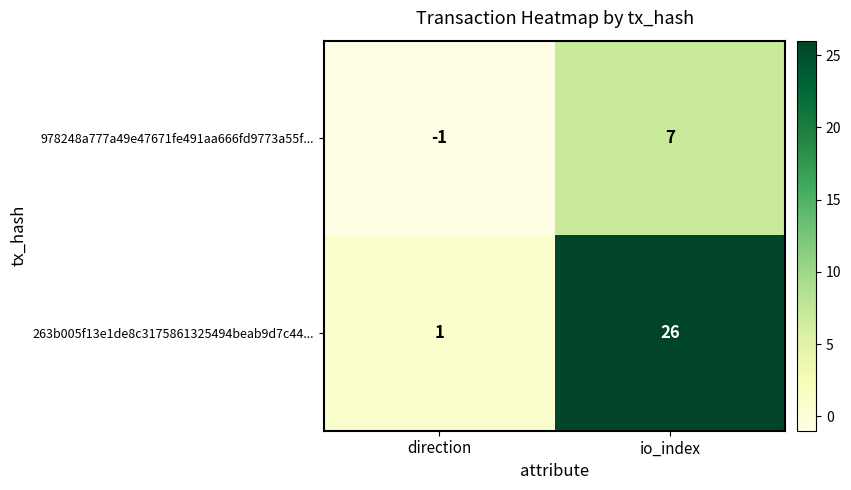

Reading left to right, what are all the values shown in this chart?

978248a777a49e47671fe491aa666fd9773a55f...: -1	7
263b005f13e1de8c3175861325494beab9d7c44...: 1	26